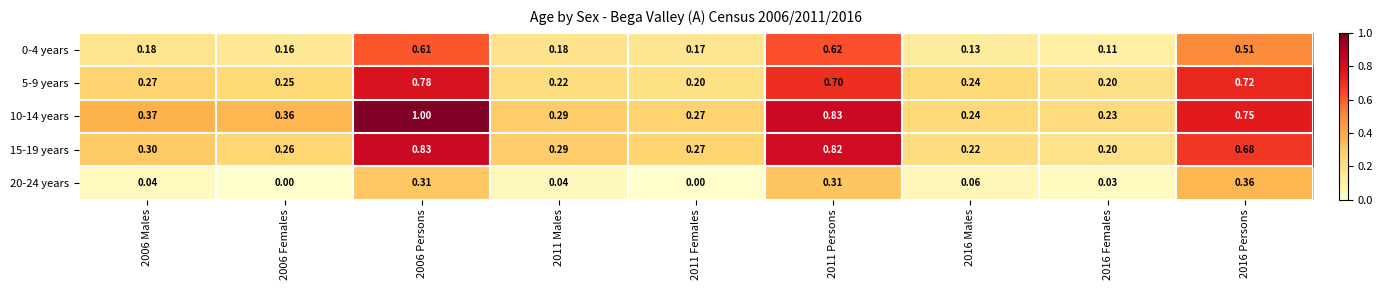

Is the value of 20-24 years at 2016 Females greater than the value of 15-19 years at 2006 Persons?

No